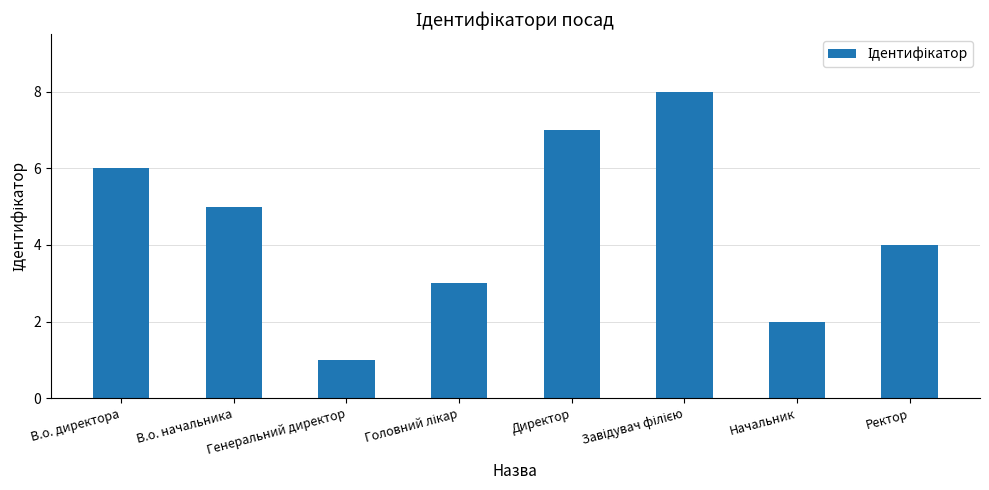

What is the greatest value displayed?

8